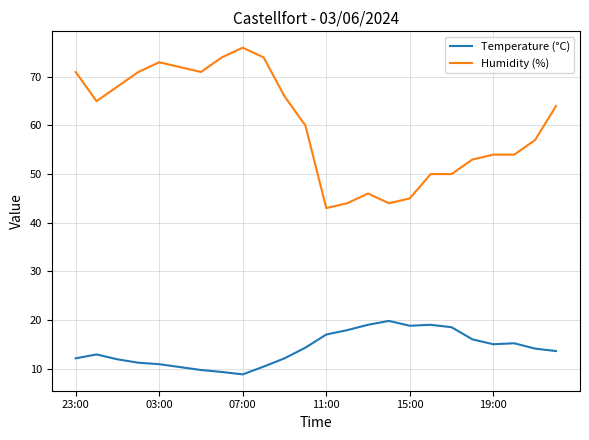

True or false: Humidity (%) and Temperature (°C) cross at least once.

False